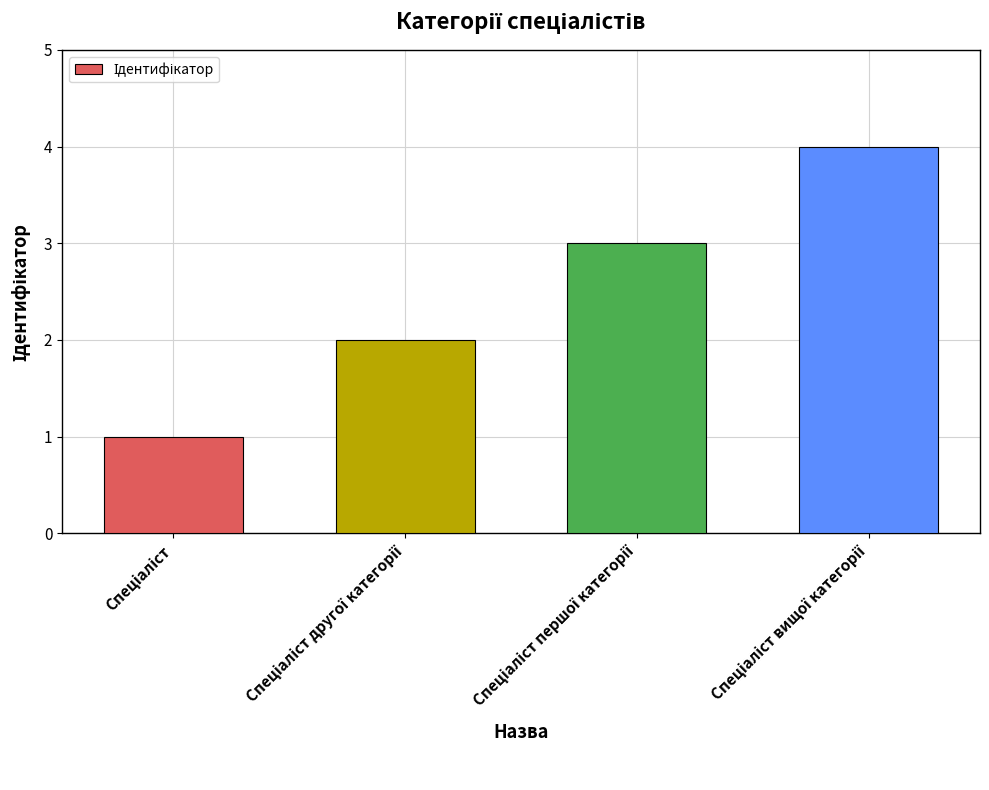

What is the sum of all values?

10